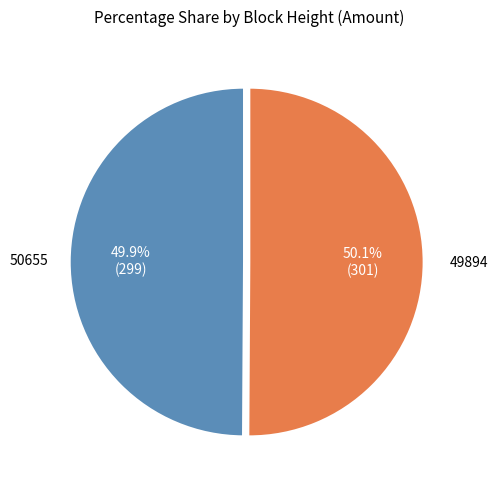

Does any single category account for the majority?

Yes